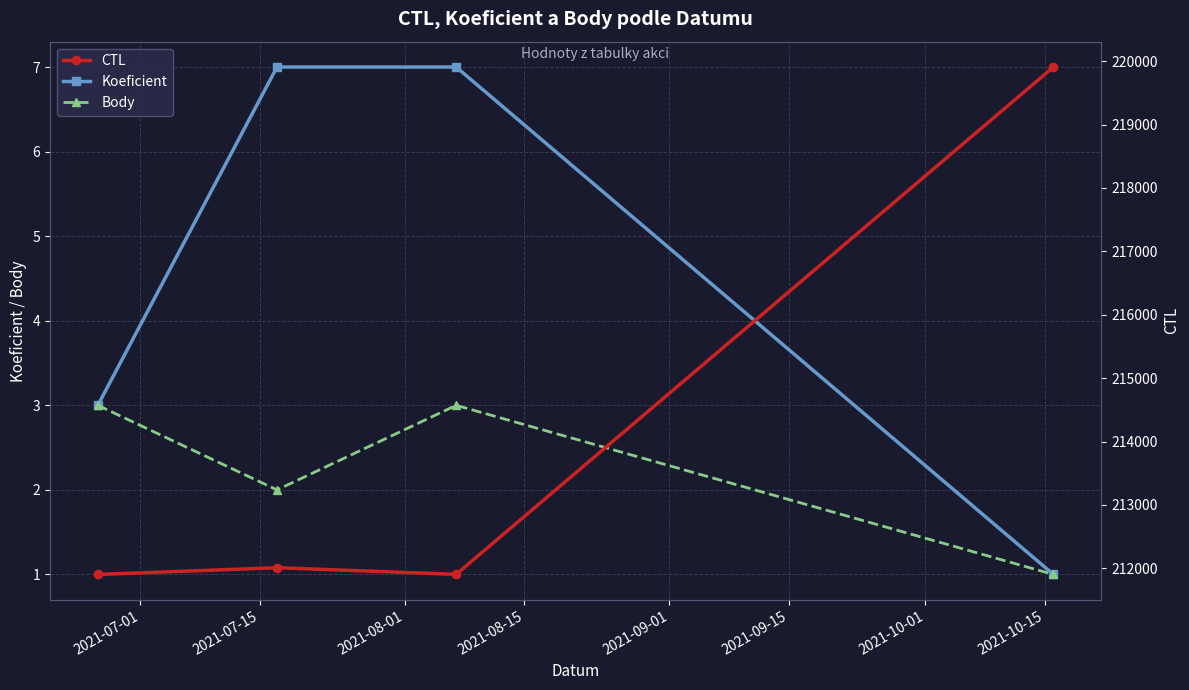

What is the highest value of the Body series?

3